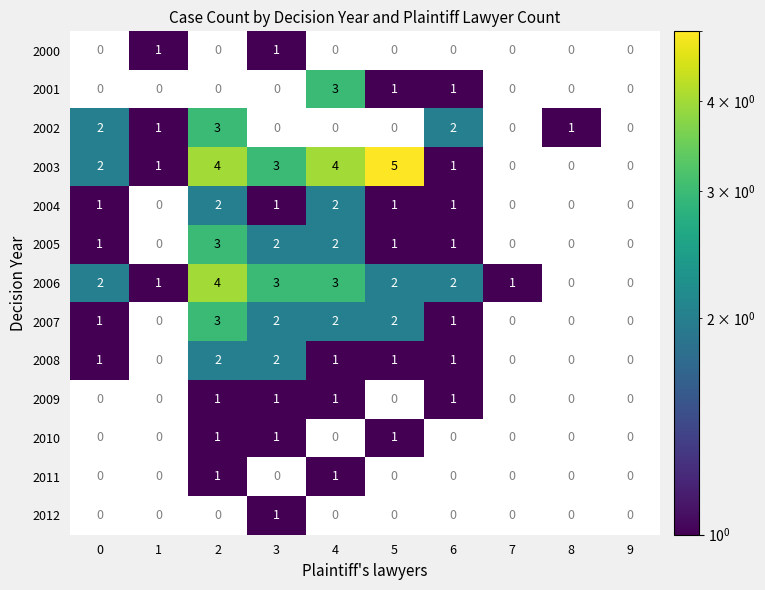

How many positive values does the 2005 series have?

6